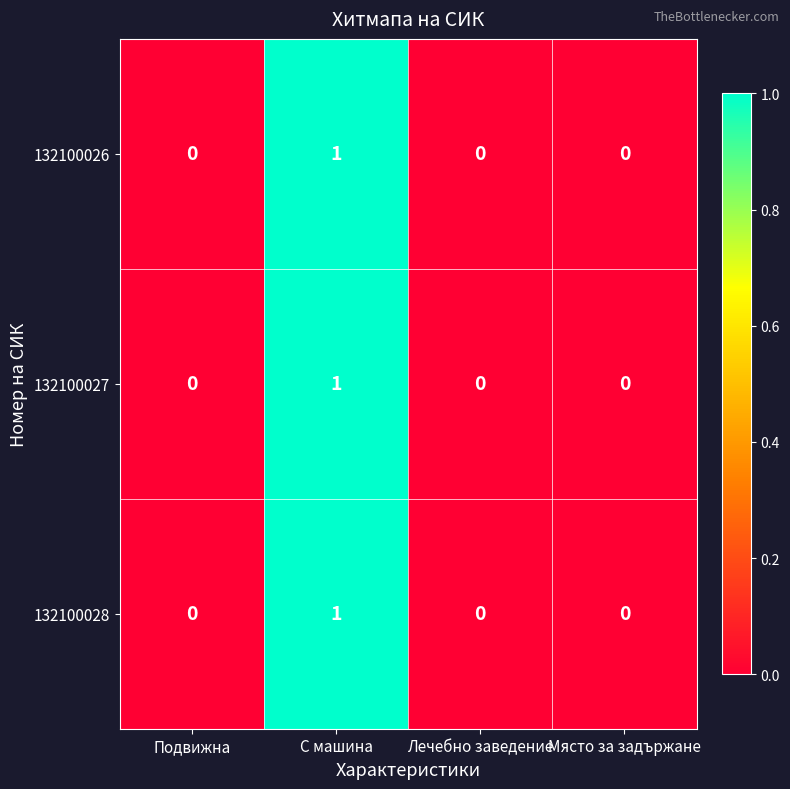

Reading right to left, list all the values displayed in this chart.

132100026: 0	0	1	0
132100027: 0	0	1	0
132100028: 0	0	1	0